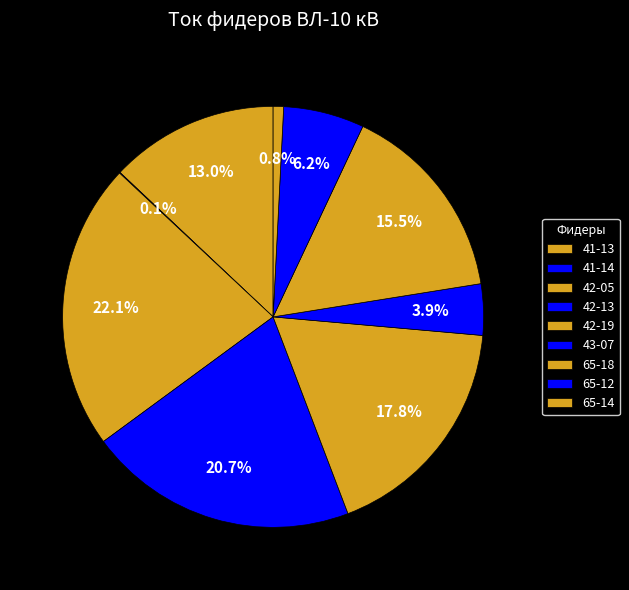

Between 65-12 and 41-13, which is larger?

41-13